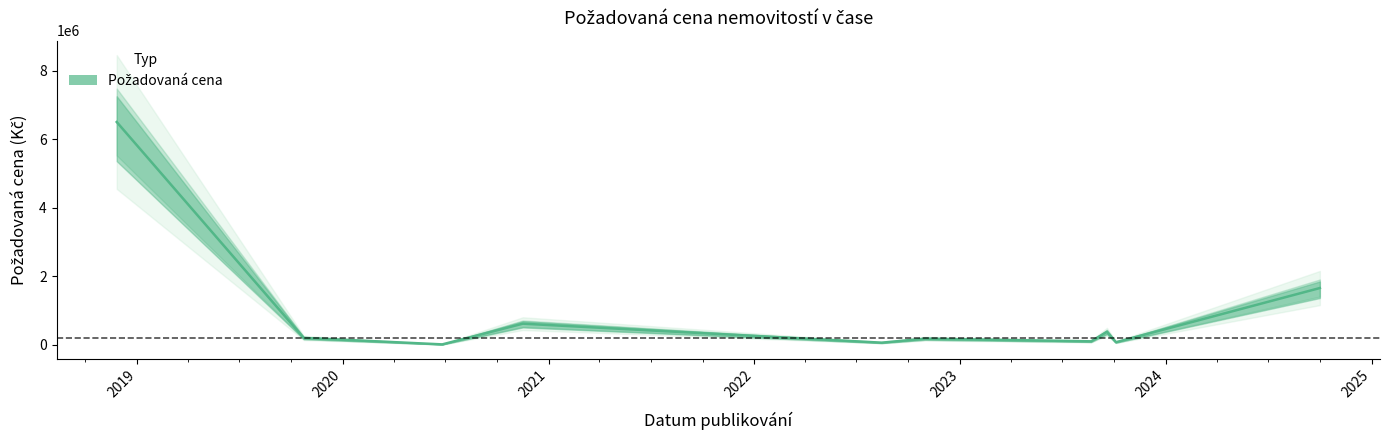

List the labels in order of value, largest first.

2018-11-26, 2024-10-01, 2020-11-16, 2023-09-19, 2019-10-24, 2022-10-31, 2023-08-22, 2023-10-05, 2022-08-15, 2020-06-26